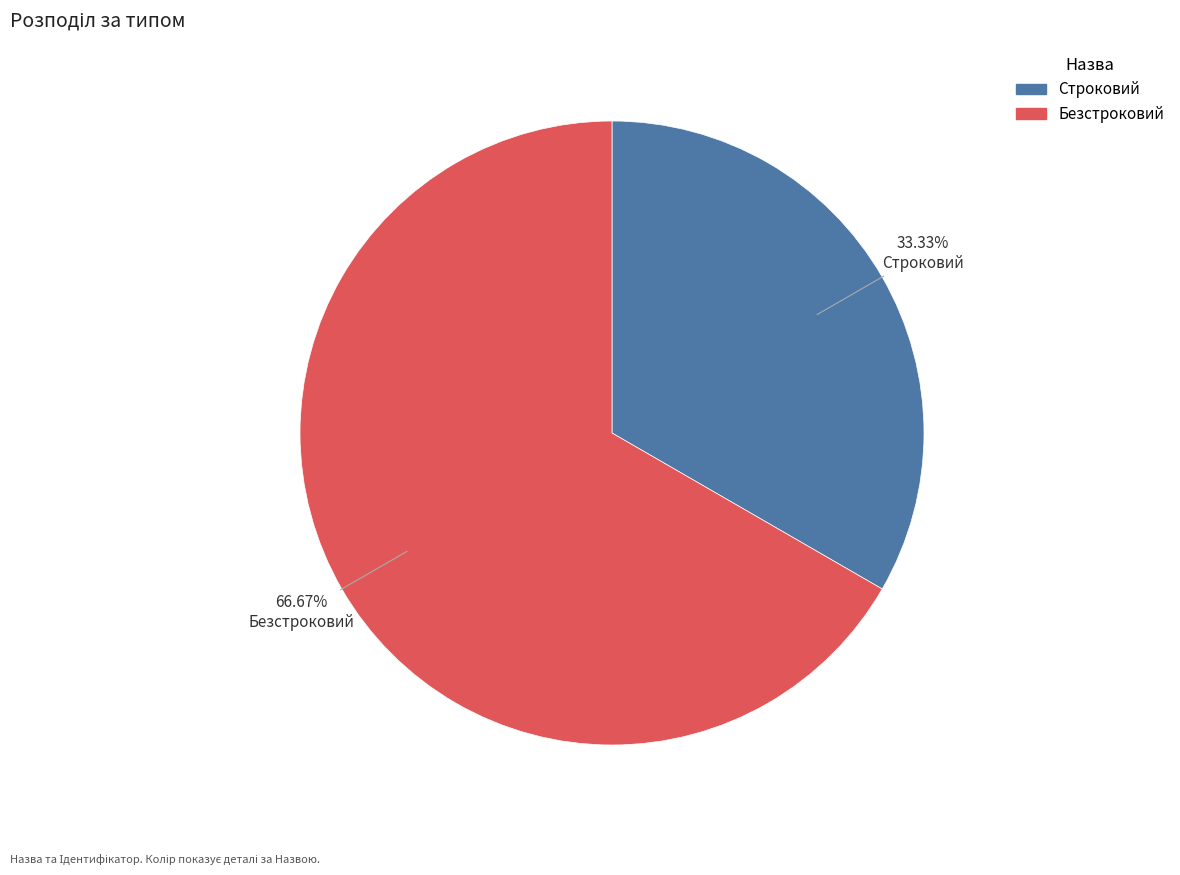

To the nearest percent, what is the combined percentage of Строковий and Безстроковий?

100%